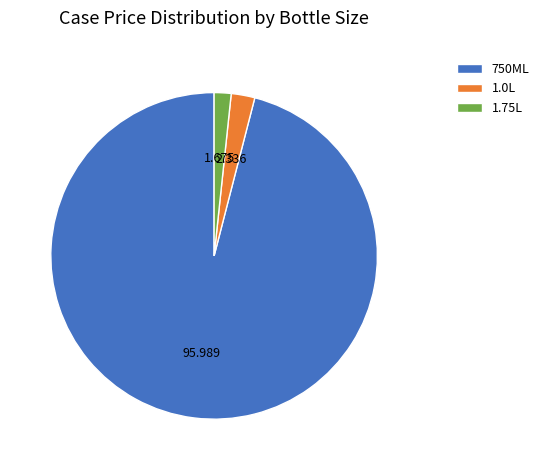

Does 1.0L represent more than half of the total?

No